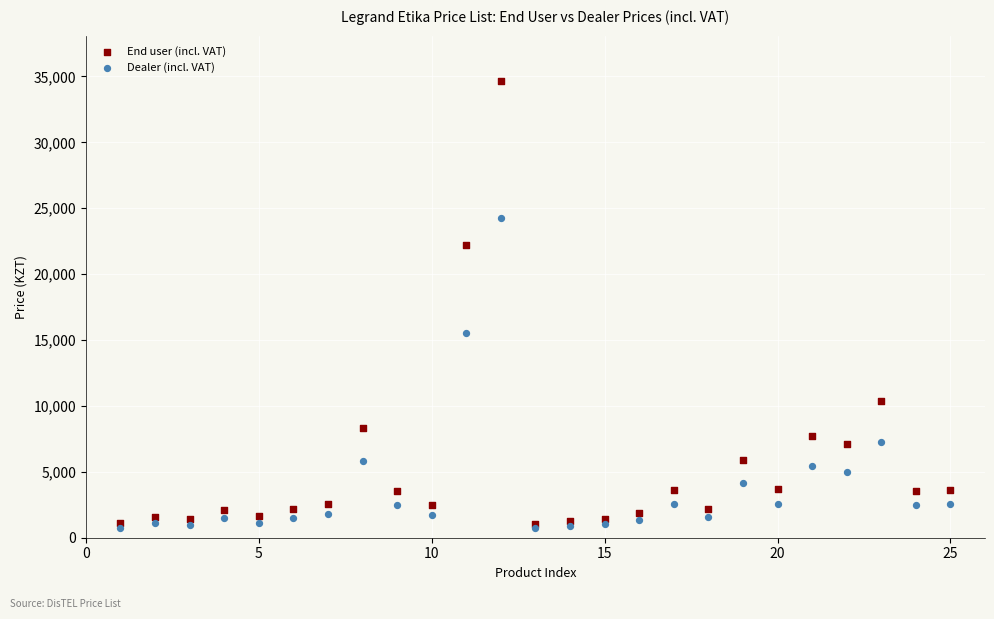

In the Dealer (incl. VAT) series, what Y value is closest to 12485?

15555